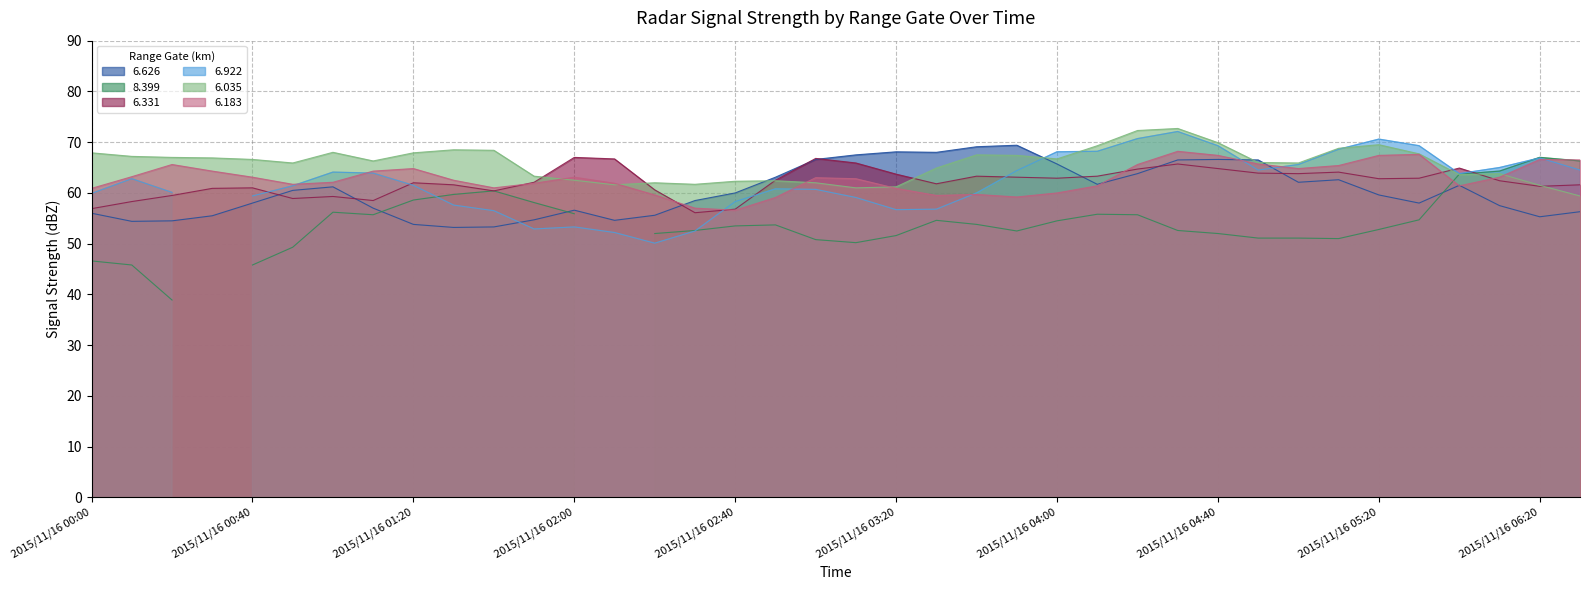

What position from the left is 2015/11/16 04:50?

30